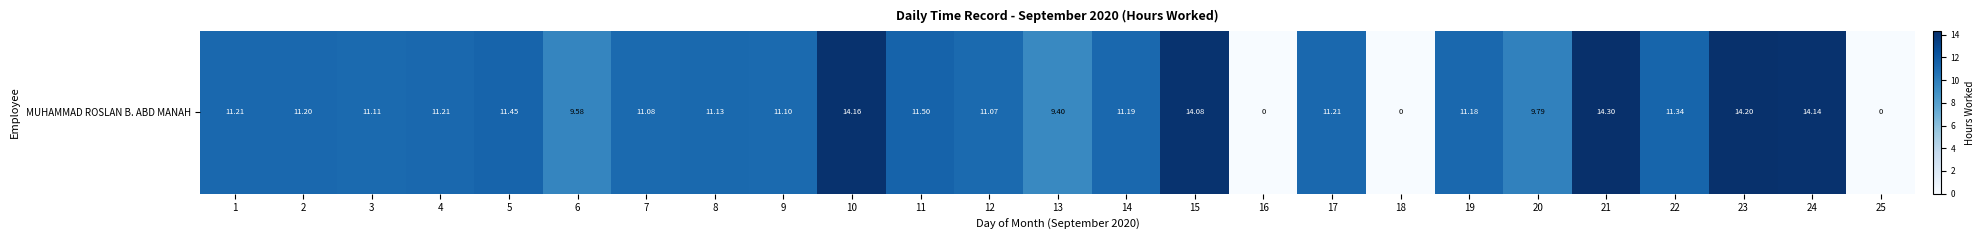

Reading right to left, what are all the values shown in this chart?

0.0	14.1	14.2	11.3	14.3	9.8	11.2	0.0	11.2	0.0	14.1	11.2	9.4	11.1	11.5	14.2	11.1	11.1	11.1	9.6	11.4	11.2	11.1	11.2	11.2